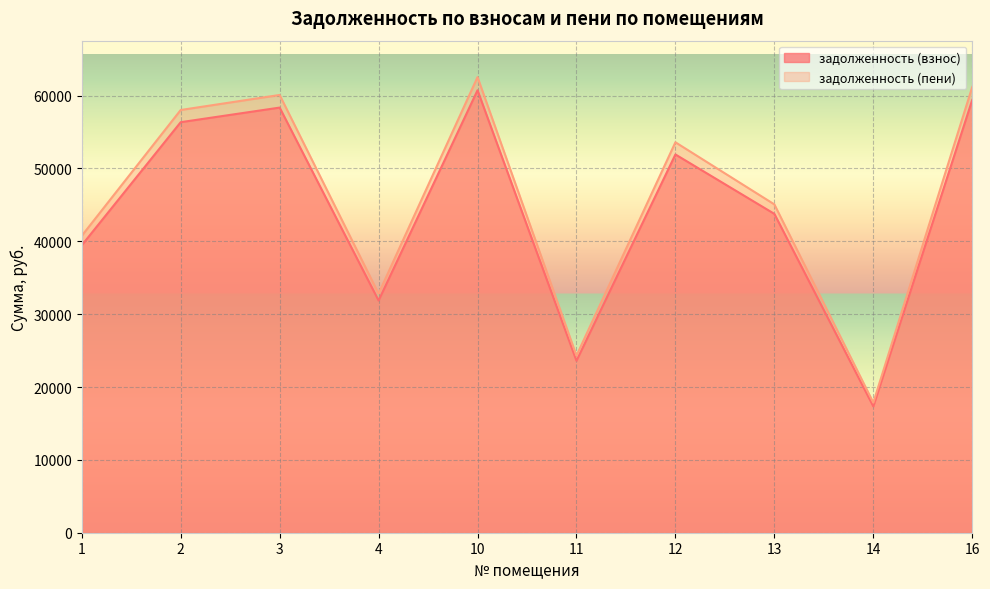

Reading right to left, extract all data points from this chart.

задолженность (взнос): 16=59422.7	14=17344.7	13=43768.7	12=51924.4	11=23606.3	10=60737.5	4=31871.7	3=58358.2	2=56354.4	1=39455.2
задолженность (пени): 16=61187.9	14=17860.0	13=45068.9	12=53596.6	11=24307.6	10=62541.7	4=32818.4	3=60091.7	2=58028.4	1=40757.2